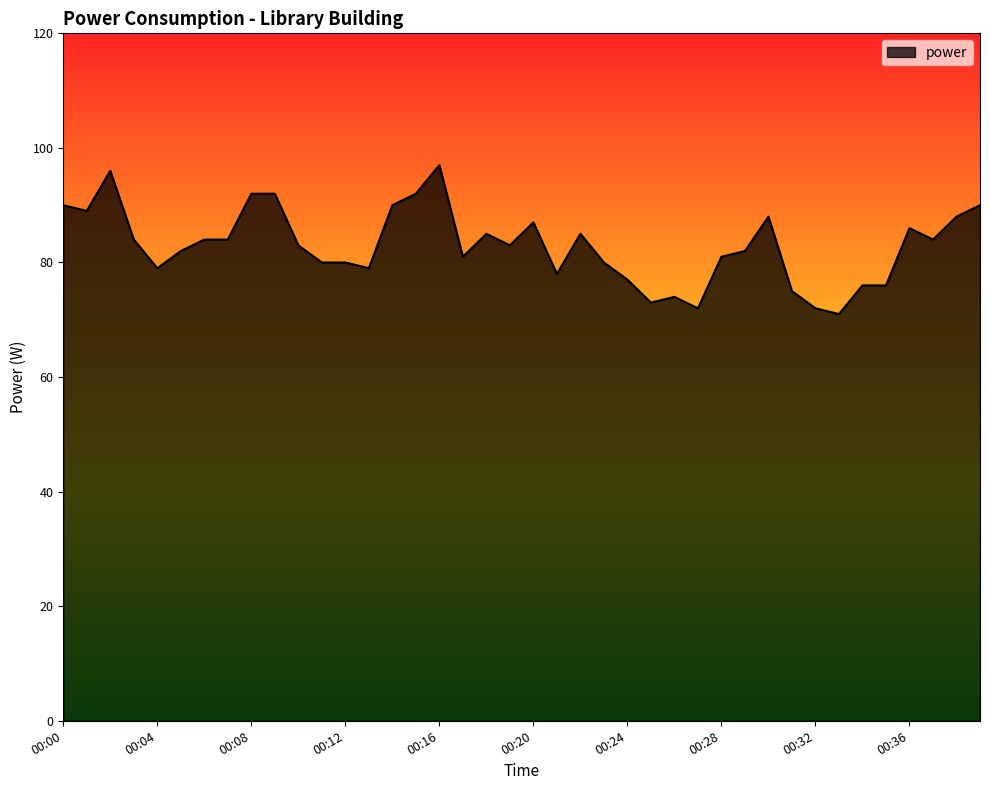

Reading right to left, extract all data points from this chart.

90	88	84	86	76	76	71	72	75	88	82	81	72	74	73	77	80	85	78	87	83	85	81	97	92	90	79	80	80	83	92	92	84	84	82	79	84	96	89	90